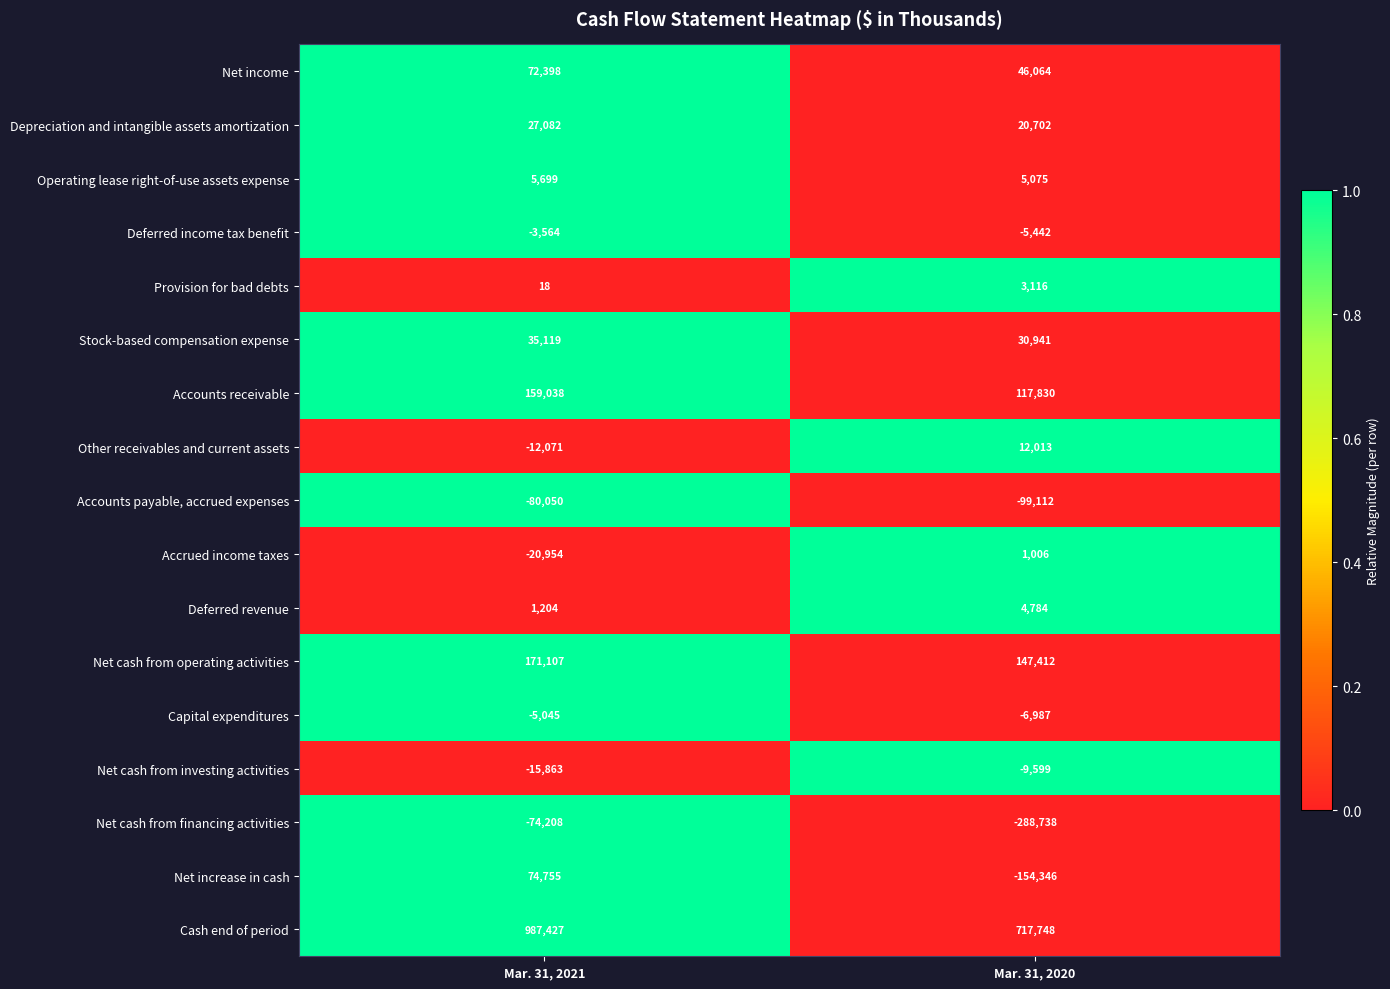

How many categories are shown in the chart?

2